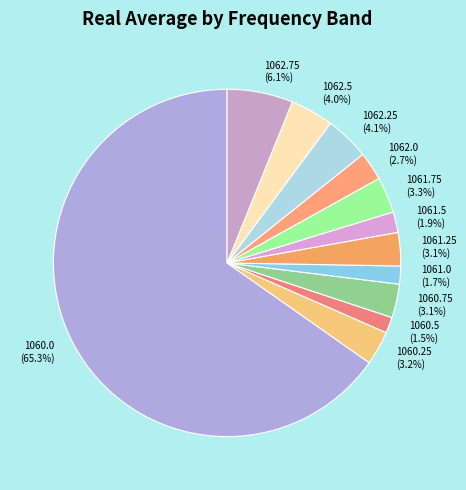

Which category has the biggest portion of the pie?

1060.0